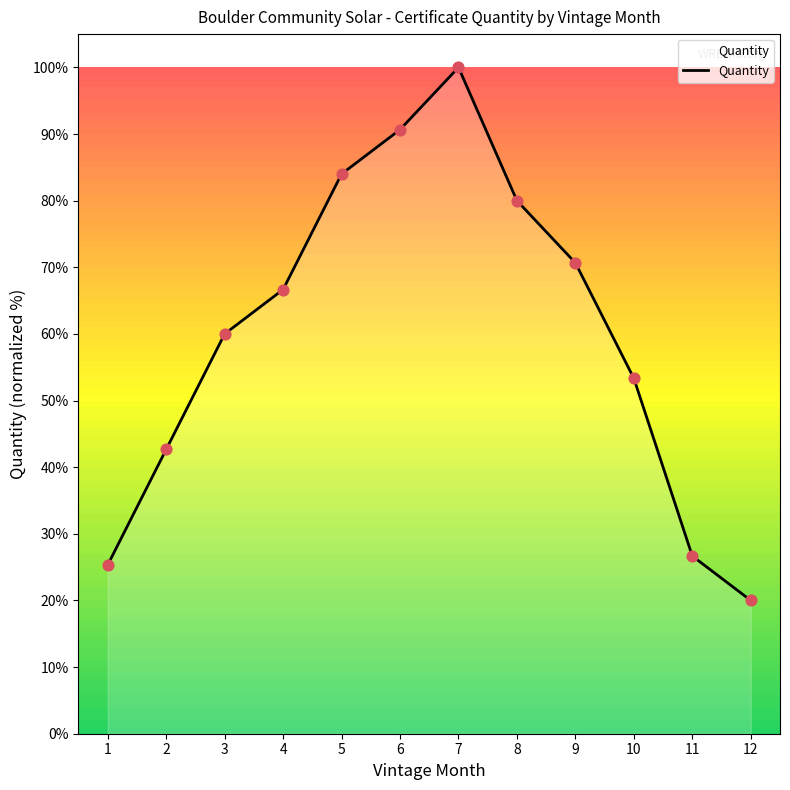

Between 2 and 12, which is larger?

2